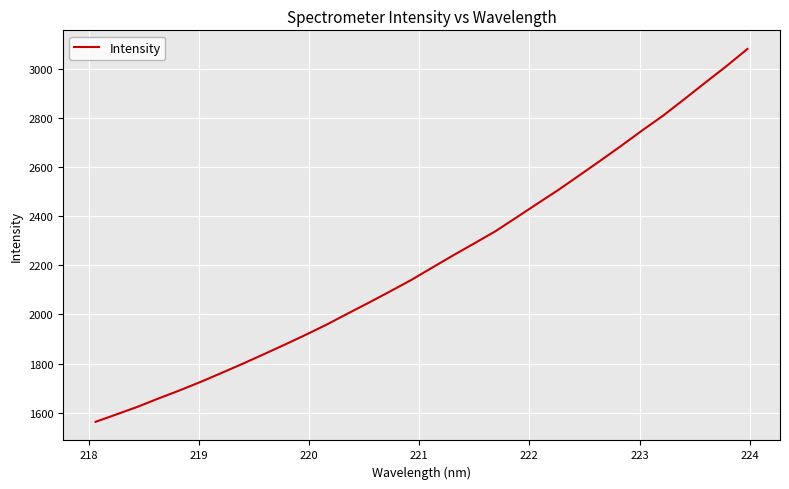

What is the greatest value displayed?

3081.9